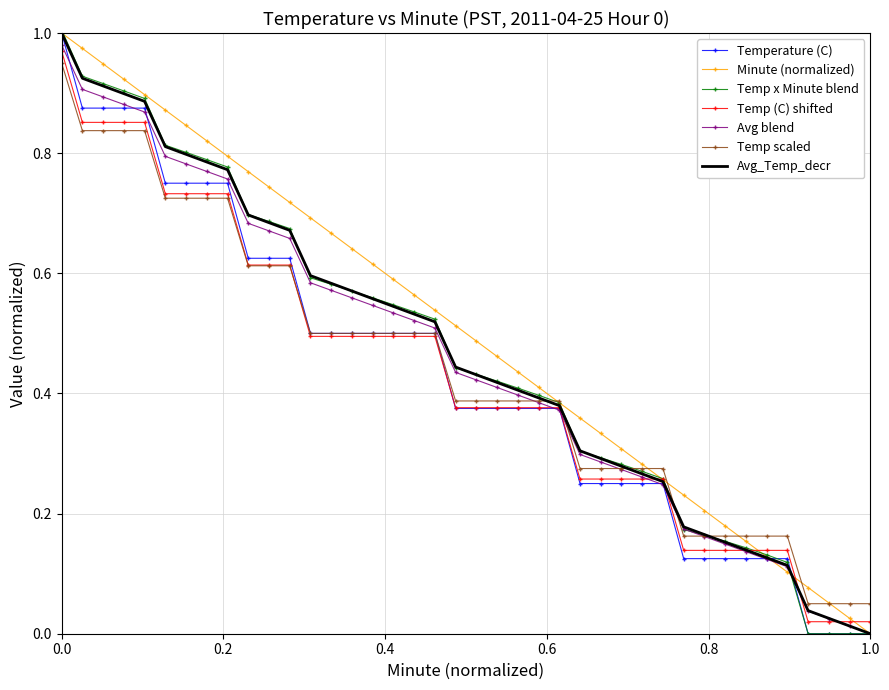

Which series has the largest range (max minus min)?

Temp x Minute blend